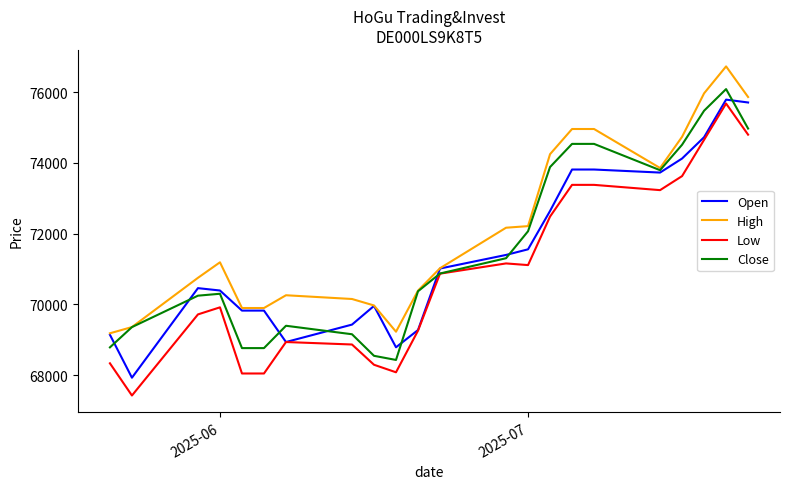

What is the highest value of the High series?

76731